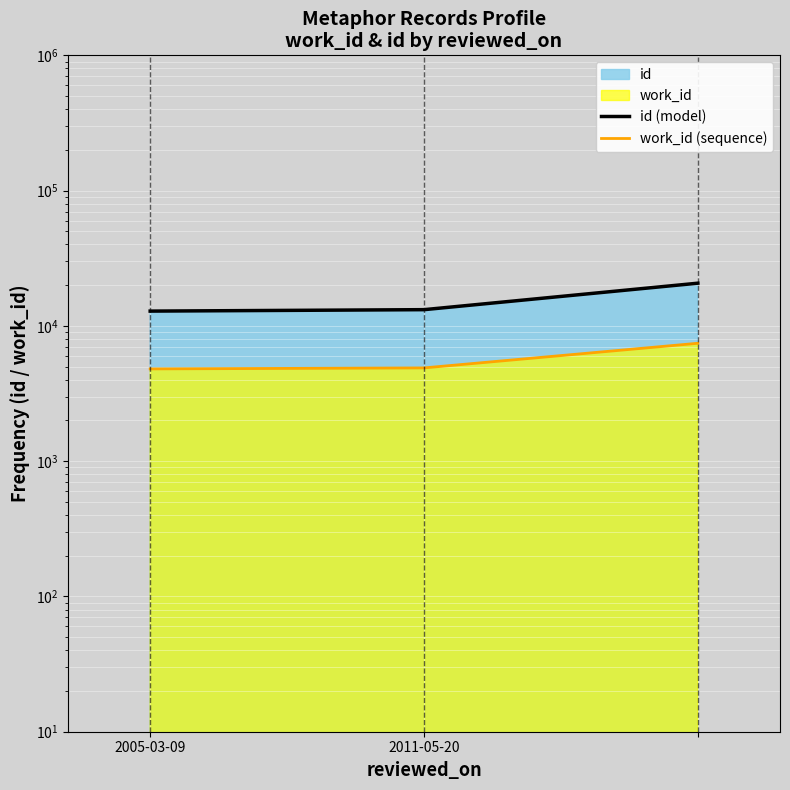

Which category has the highest value in the work_id (sequence) series?

2